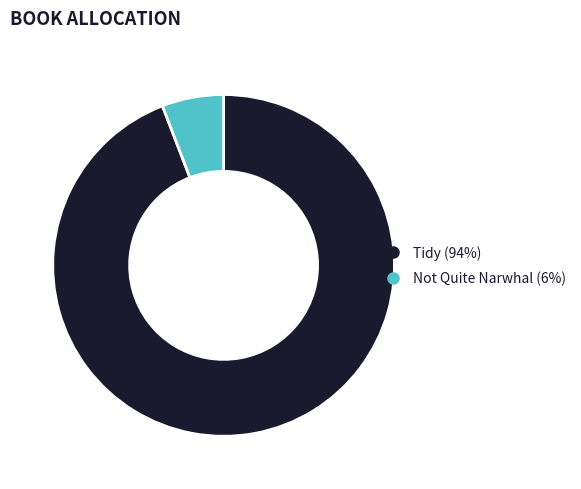

Is it true that Not Quite Narwhal is 6% of the pie?

True